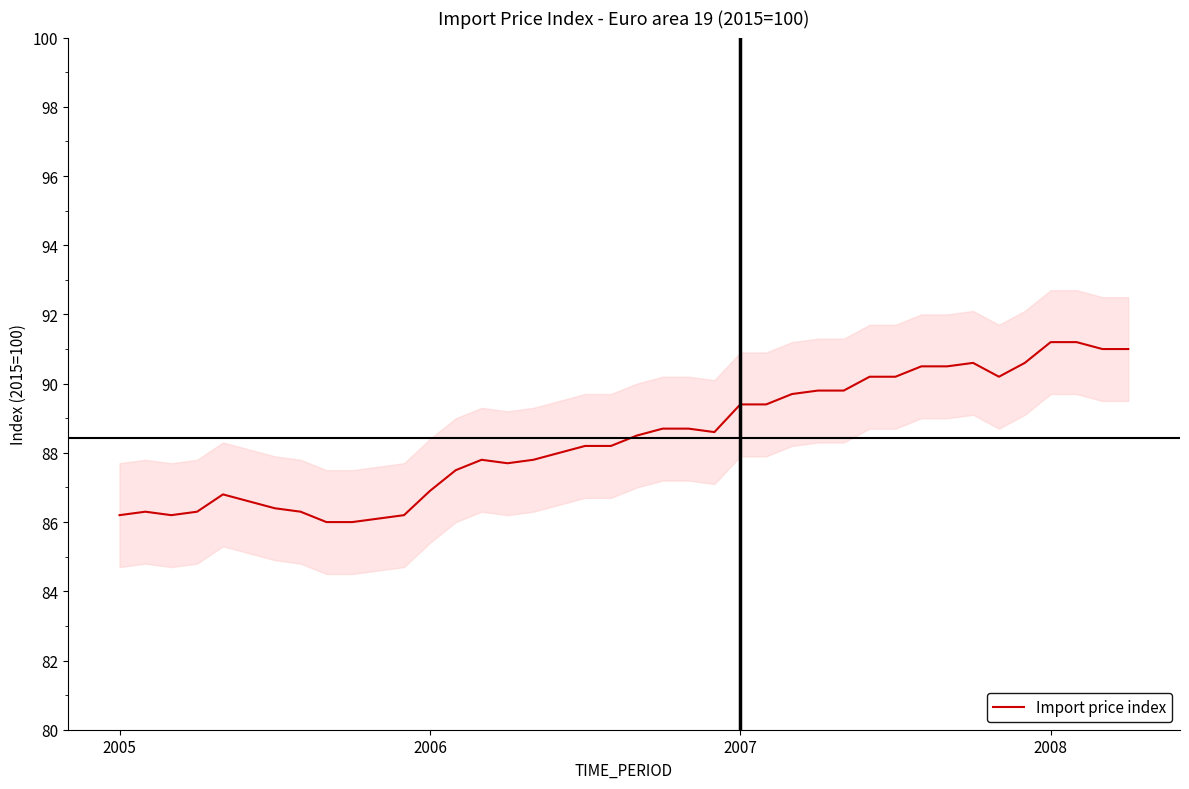

Read the value at 7.

86.3